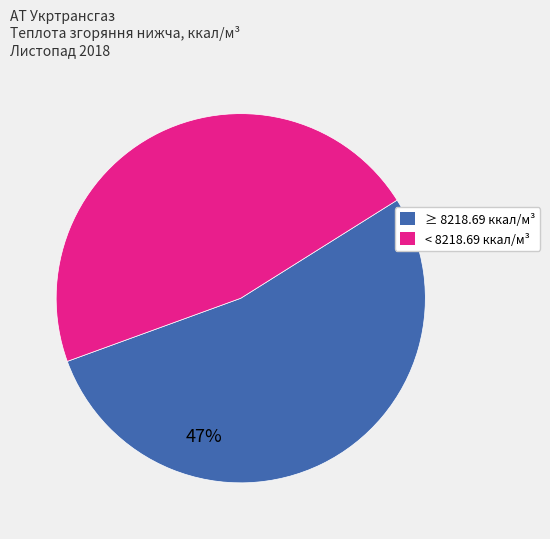

Is there any slice that represents more than half of the pie?

No